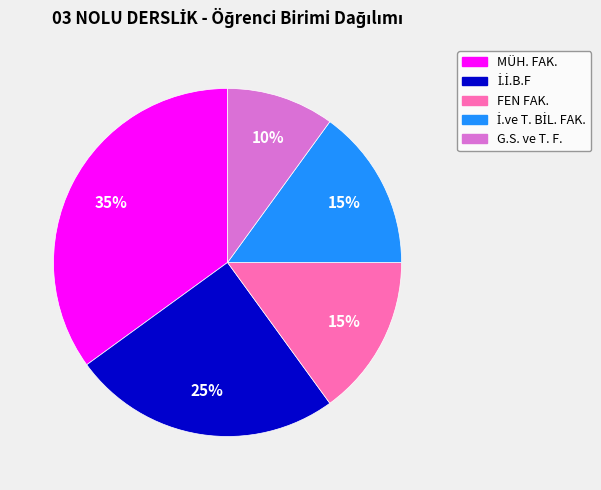

The G.S. ve T. F. slice represents 19% of the pie. True or false?

False